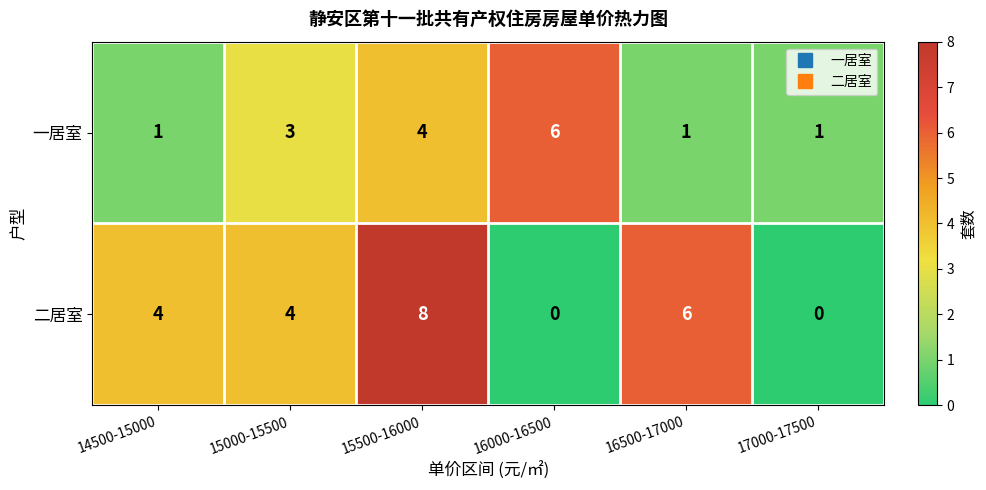

Reading right to left, transcribe all the data shown in this chart.

一居室: 1	1	6	4	3	1
二居室: 0	6	0	8	4	4